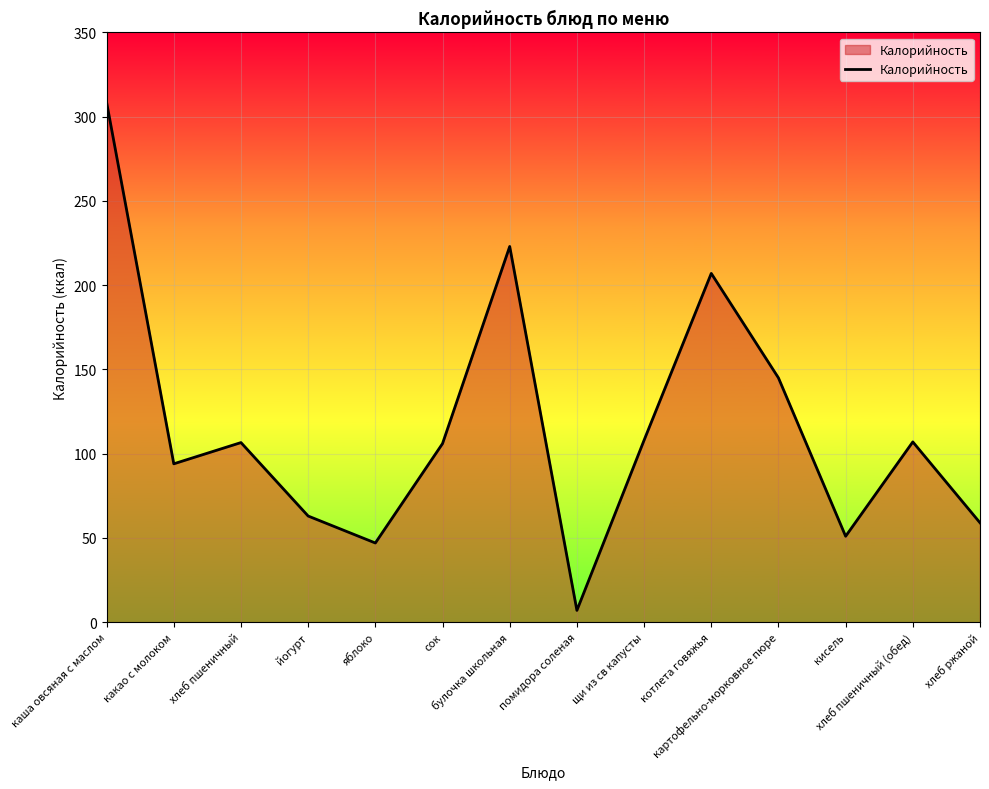

True or false: there are more than 0 points higher than both neighbors.

True